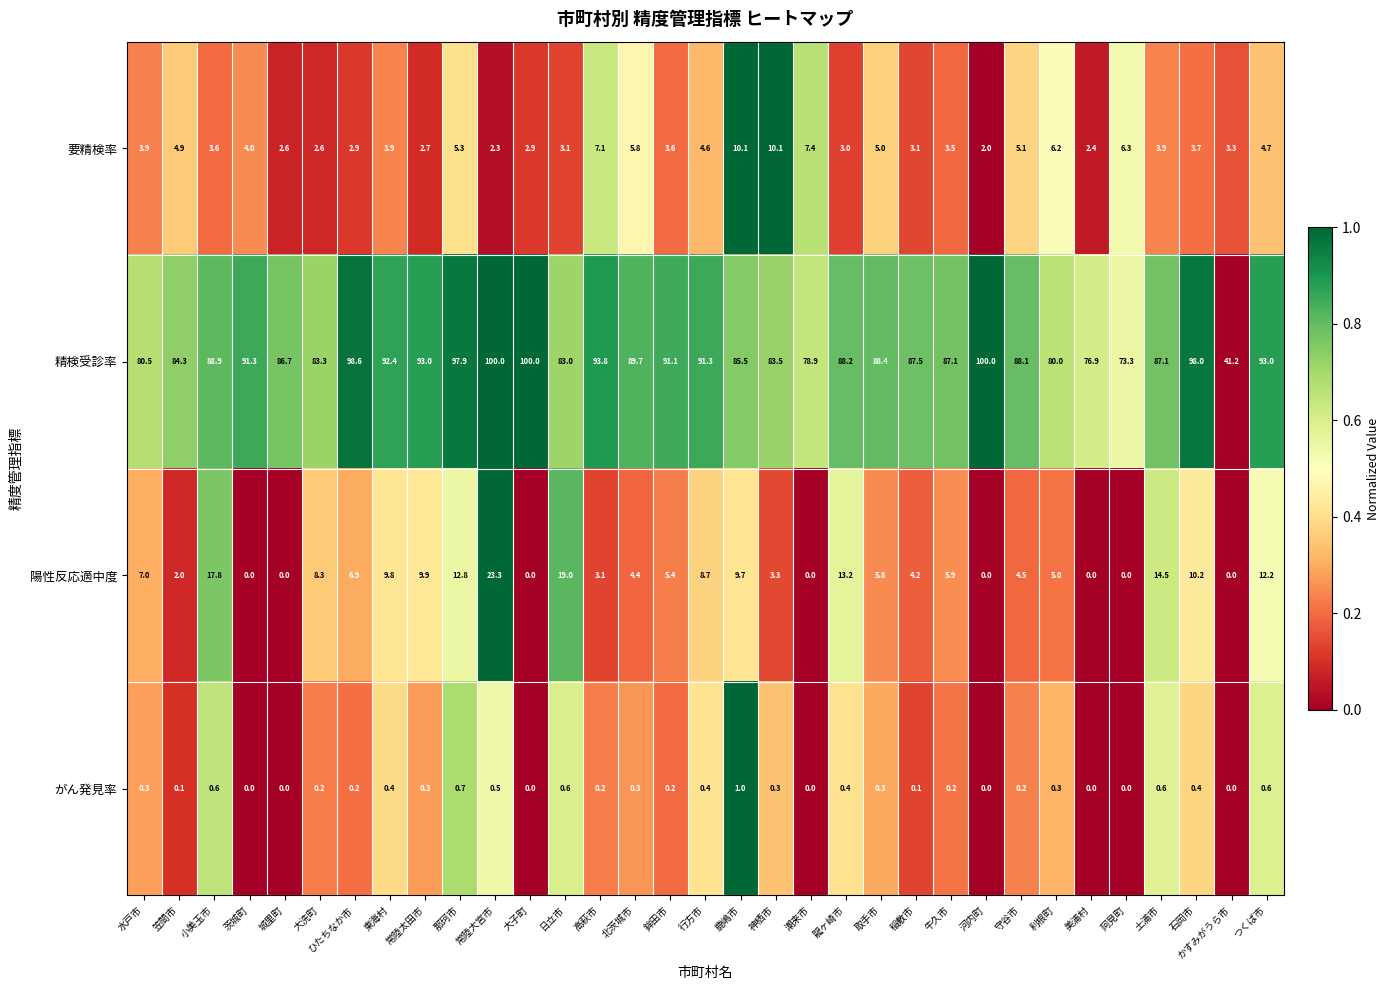

Rank the series at 那珂市 from highest to lowest value.

精検受診率, 陽性反応適中度, 要精検率, がん発見率